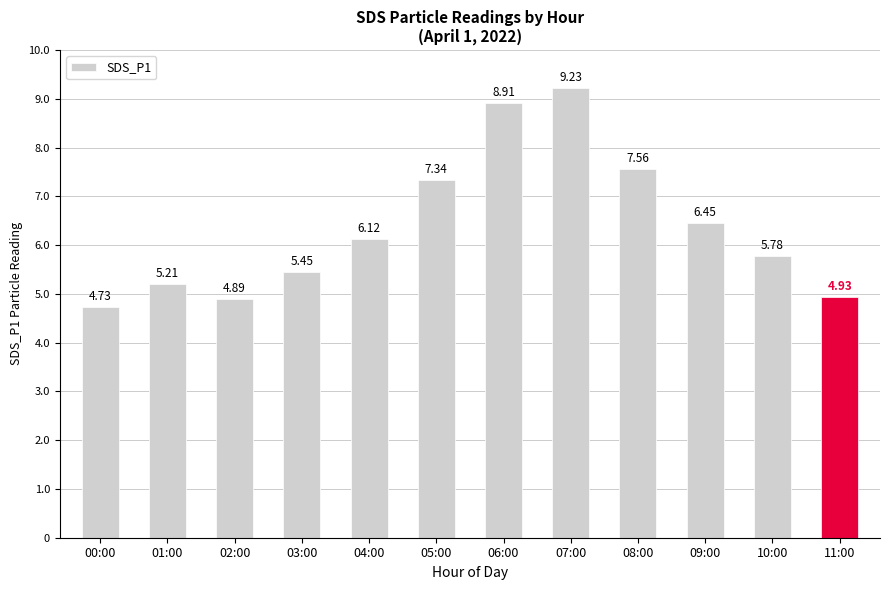

Which category has the highest value across all series?

07:00